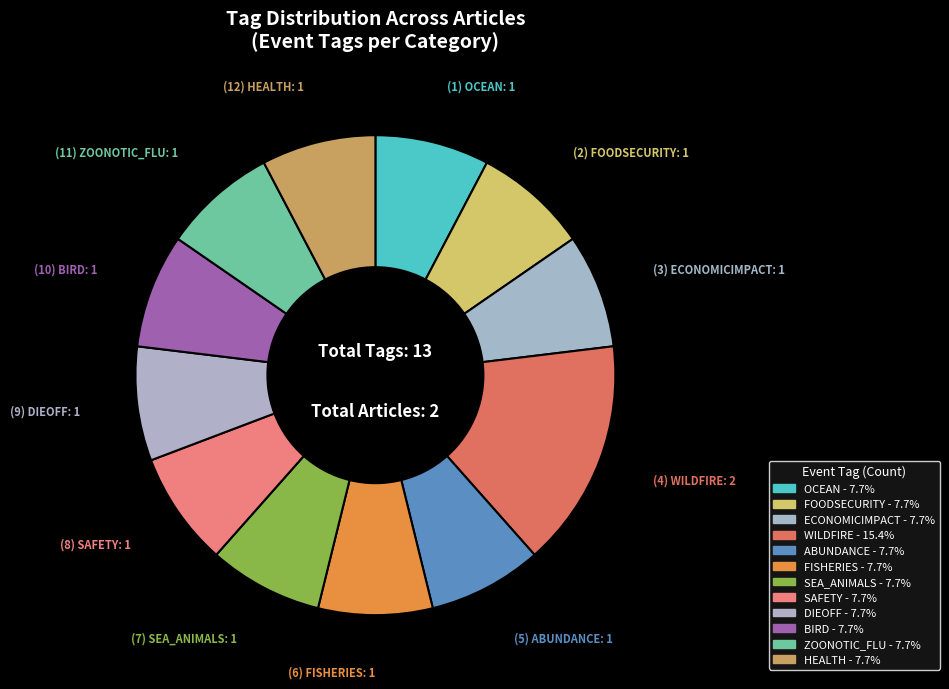

How many slices are in this pie chart?

12